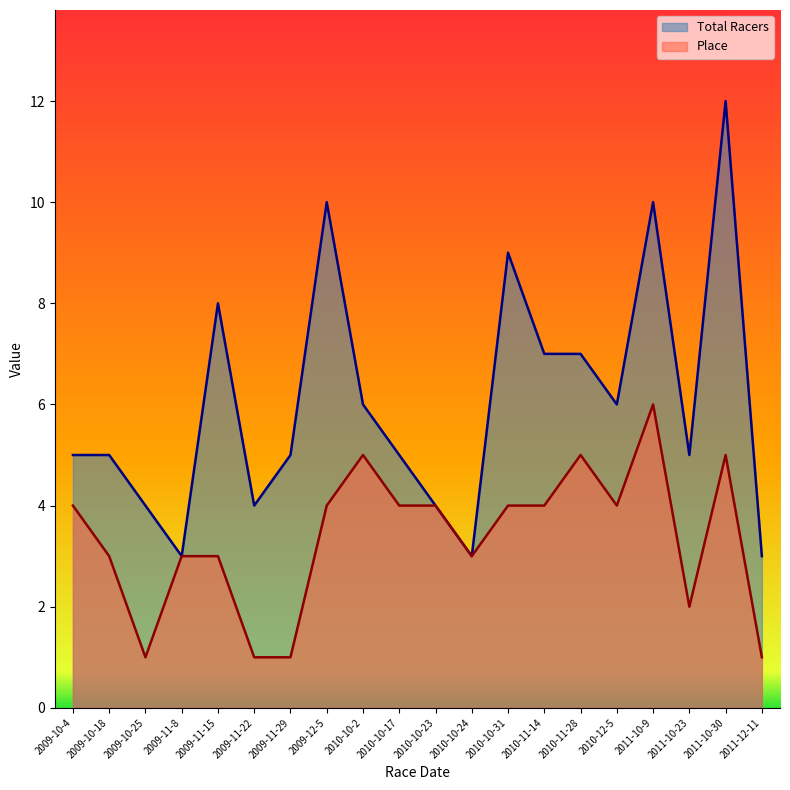

At which label is Total Racers closest to 7?

2010-11-14